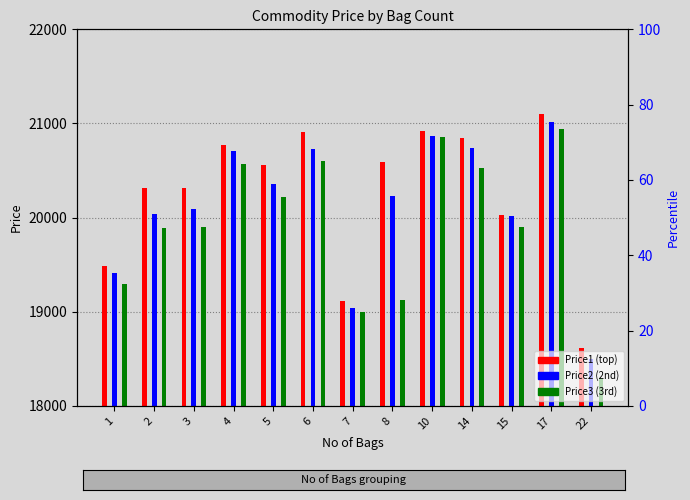

Reading left to right, what are all the values shown in this chart?

Price1: 1=19489	2=20319	3=20312	4=20770	5=20559	6=20912	7=19109	8=20592	10=20916	14=20849	15=20031	17=21103	22=18609
Price2: 1=19411	2=20039	3=20096	4=20711	5=20362	6=20724	7=19039	8=20231	10=20869	14=20739	15=20021	17=21019	22=18499
Price3: 1=19299	2=19889	3=19899	4=20569	5=20221	6=20601	7=18999	8=19121	10=20861	14=20529	15=19899	17=20936	22=18299